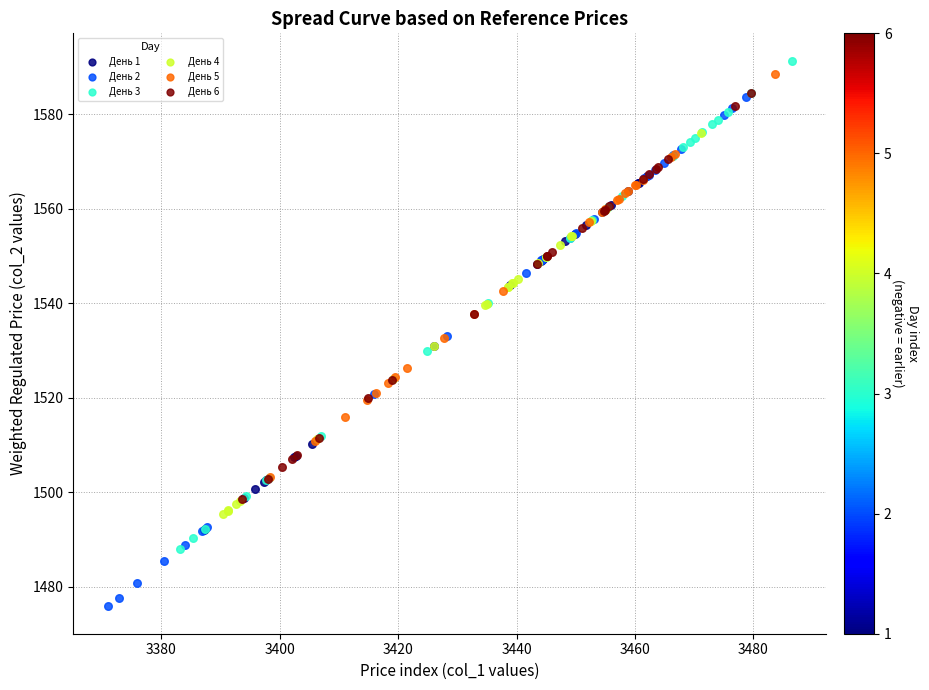

Which series has the largest Y range (max minus min)?

День 2